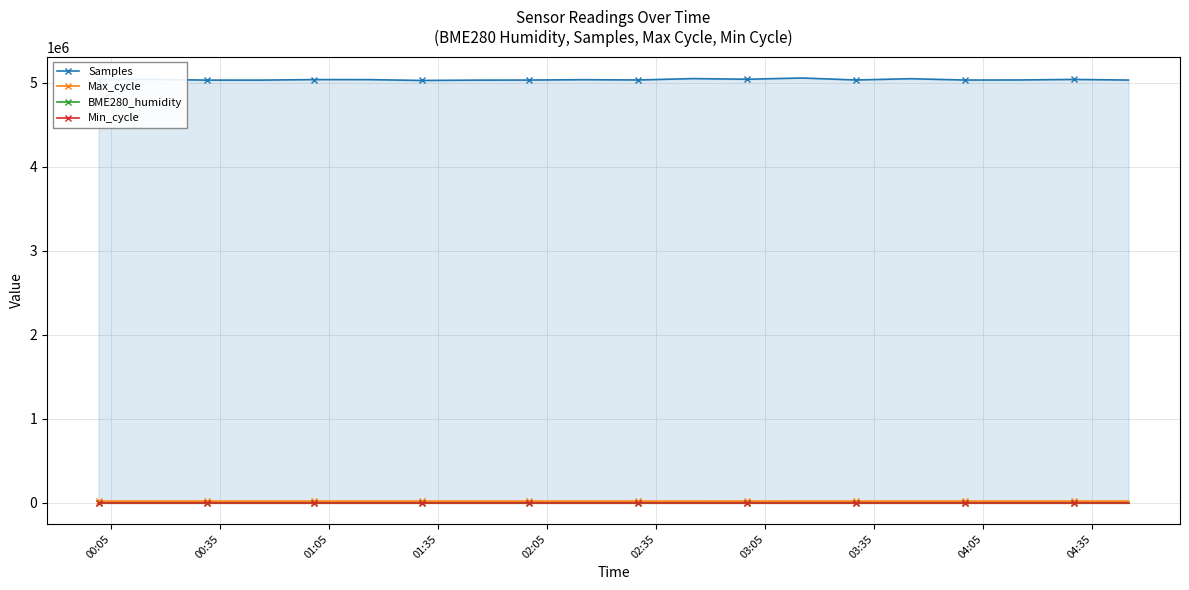

What are all the series names shown in the legend?

Samples, Max_cycle, BME280_humidity, Min_cycle